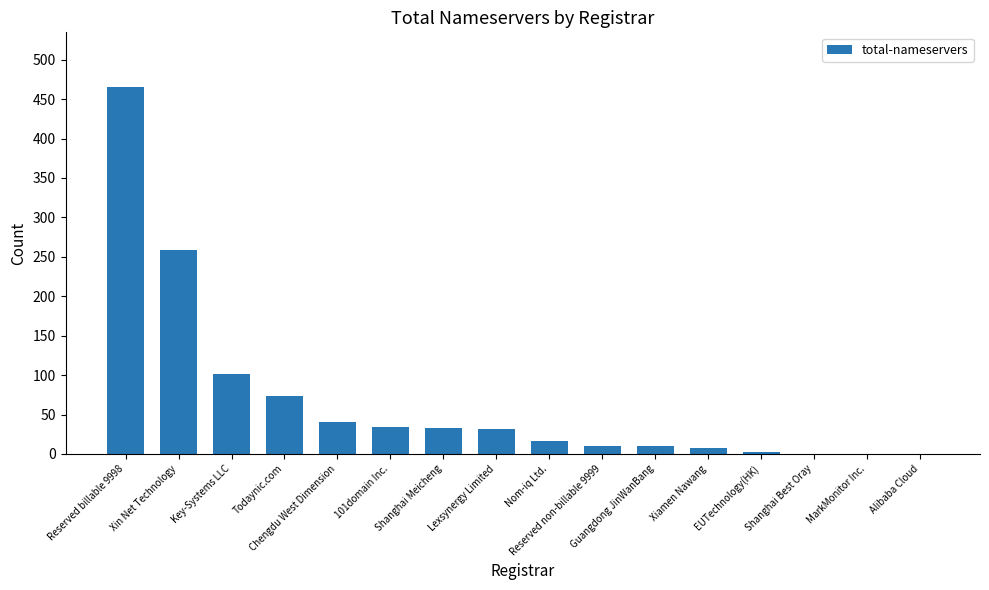

What value does the data have at Chengdu West Dimension, to the nearest 10?

40